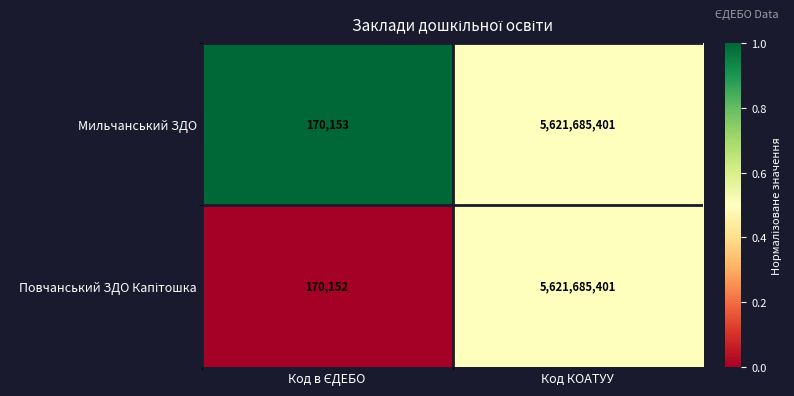

Which label corresponds to the largest value in the chart?

Код КОАТУУ